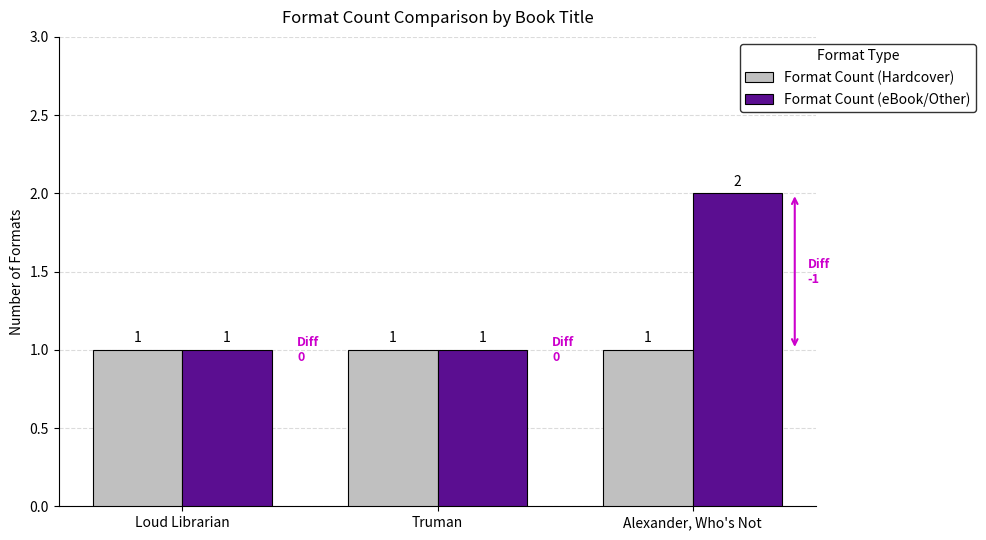

What is the average value of the Format Count (Hardcover) series?

1